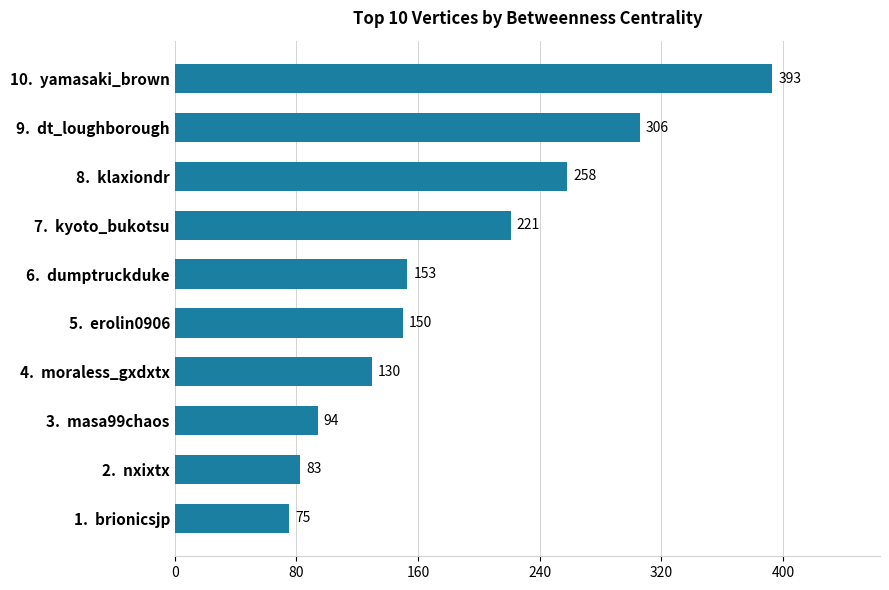

What is the average value?

186.3